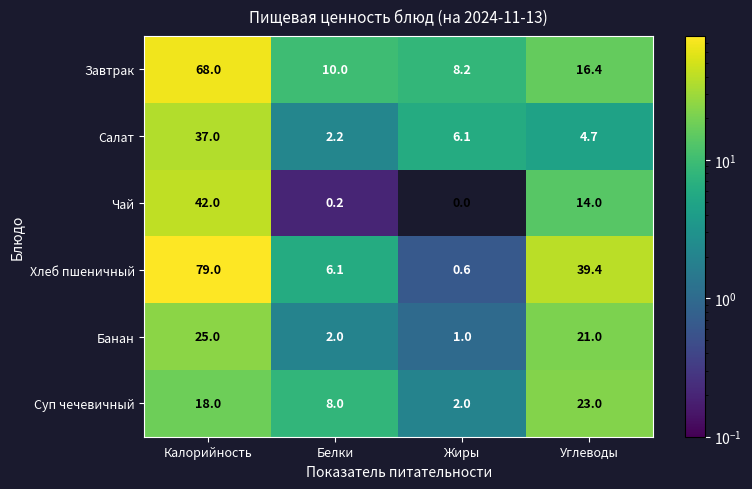

Read the Салат value at Белки.

2.2